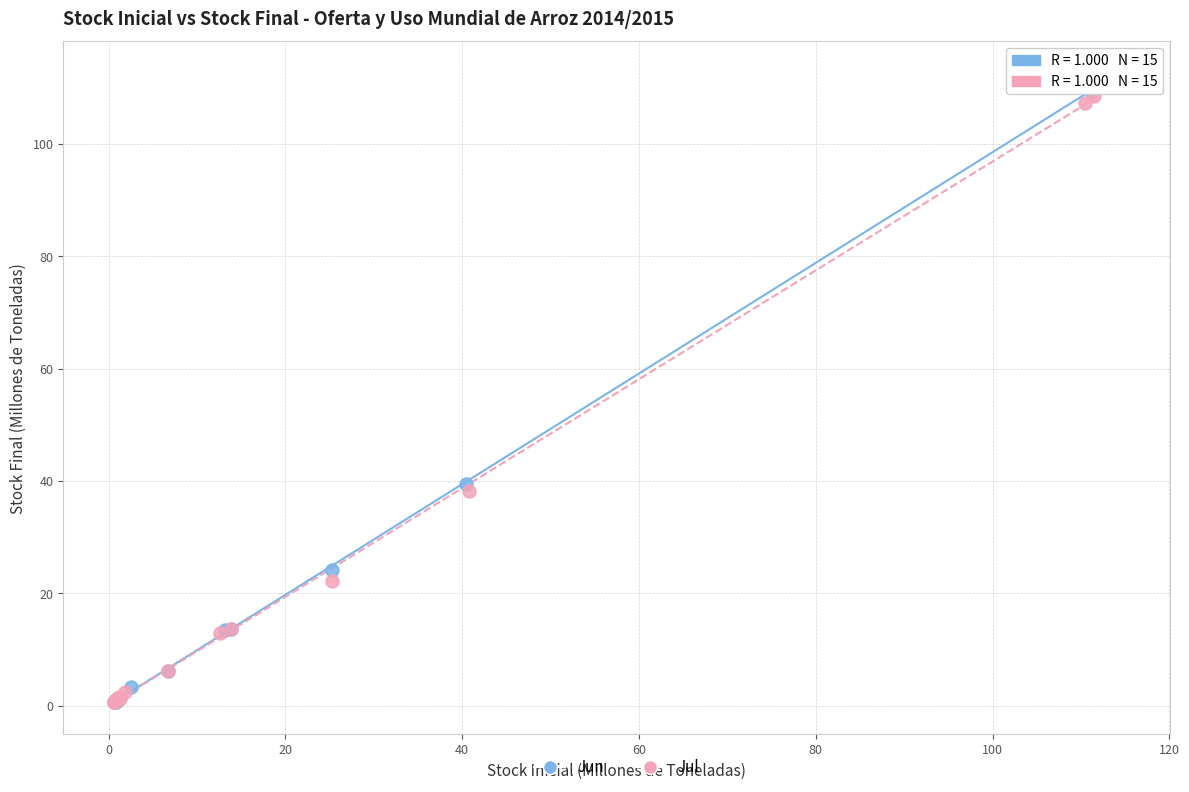

What are all the series names shown in the legend?

Jun, Jul